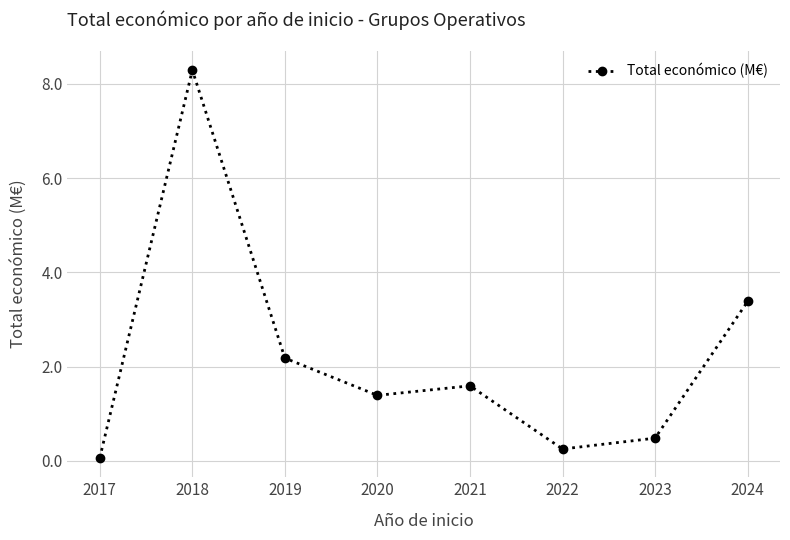

What value does the data have at 2022?

0.2